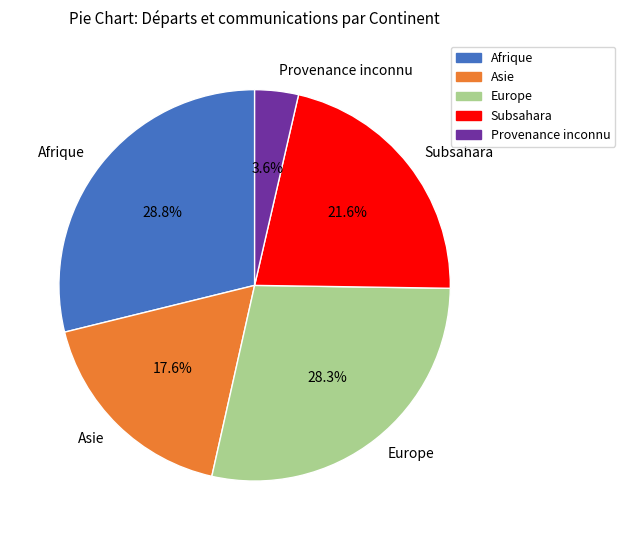

Which category has the biggest portion of the pie?

Afrique